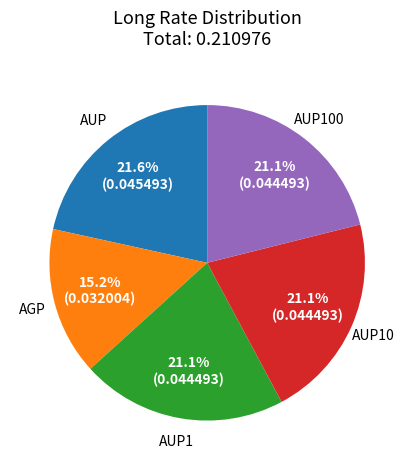

What percentage is the AUP100 slice, to the nearest percent?

21%